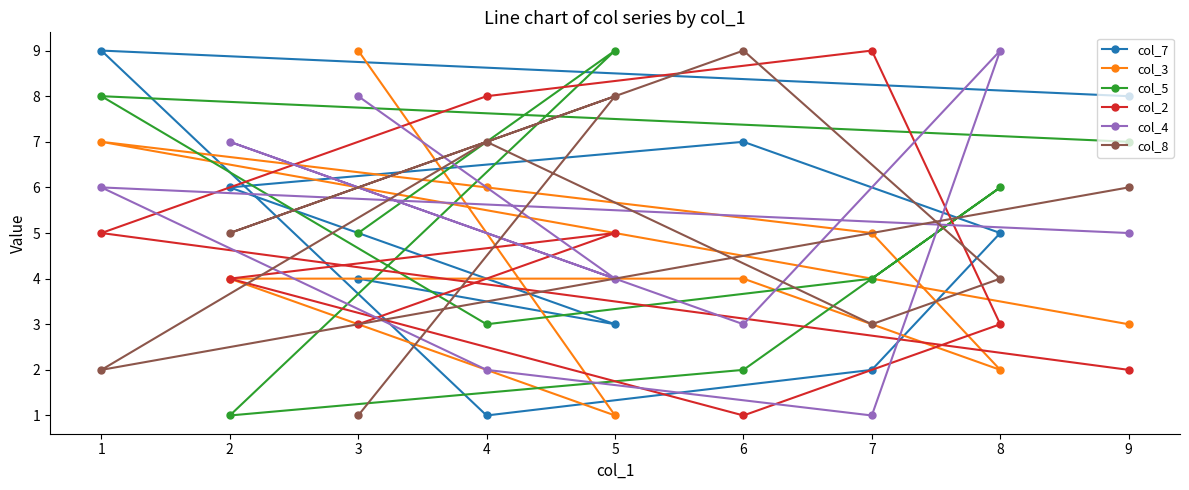

What is the difference between the col_2 values at 7 and 4?

1